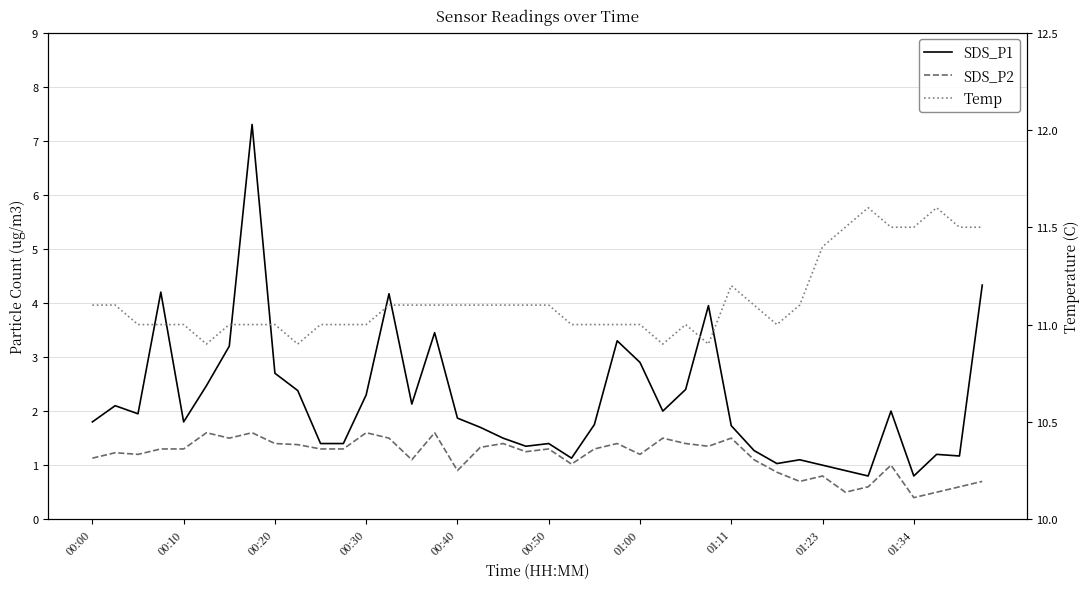

How many interior local peaks does the SDS_P2 series have?

12